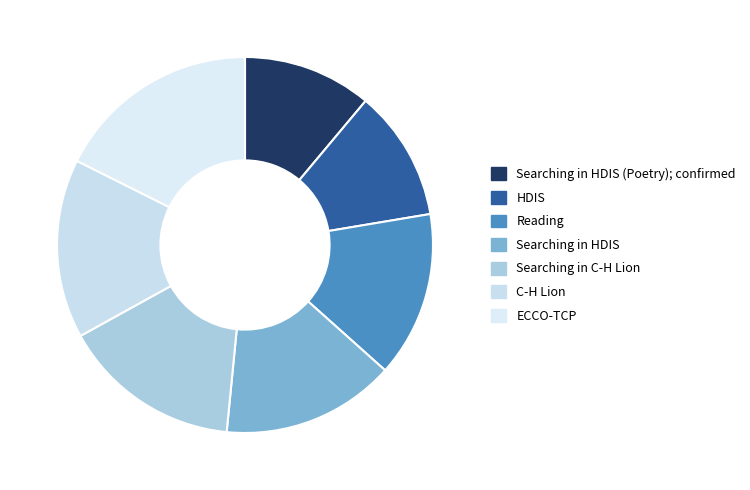

What is the smallest slice in the pie chart?

Searching in HDIS (Poetry); confirmed